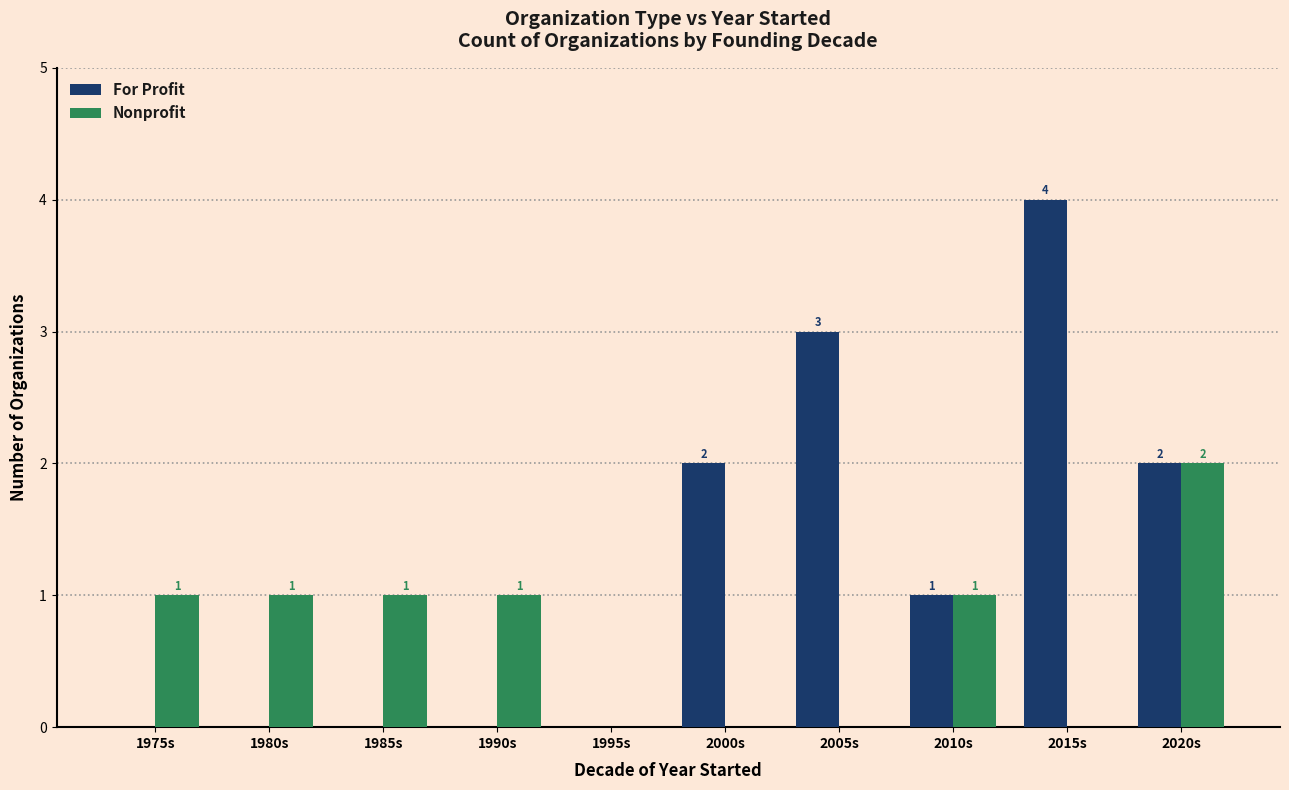

Count the Nonprofit values in the range 0 to 1.

9